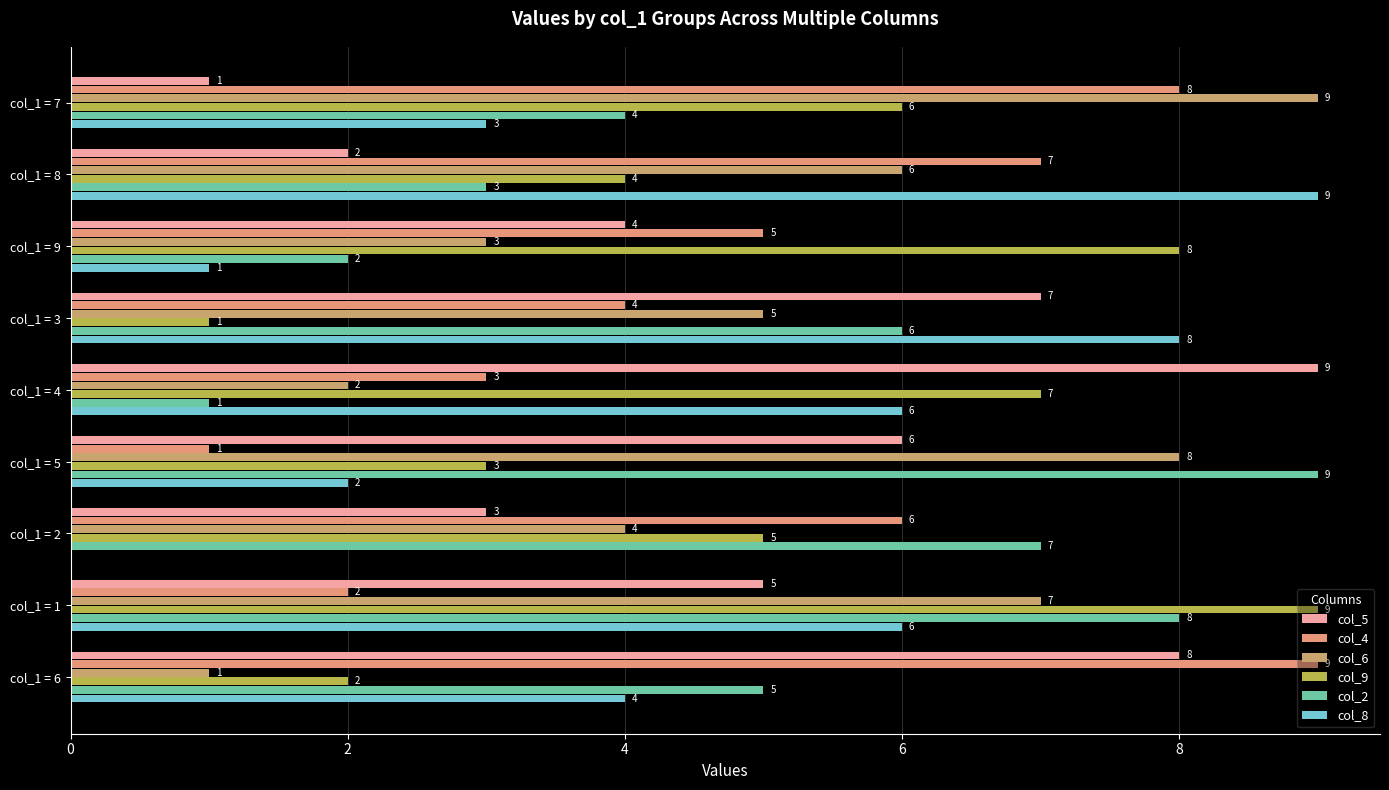

What is the label of the 5th bar from the right?

col_1 = 4